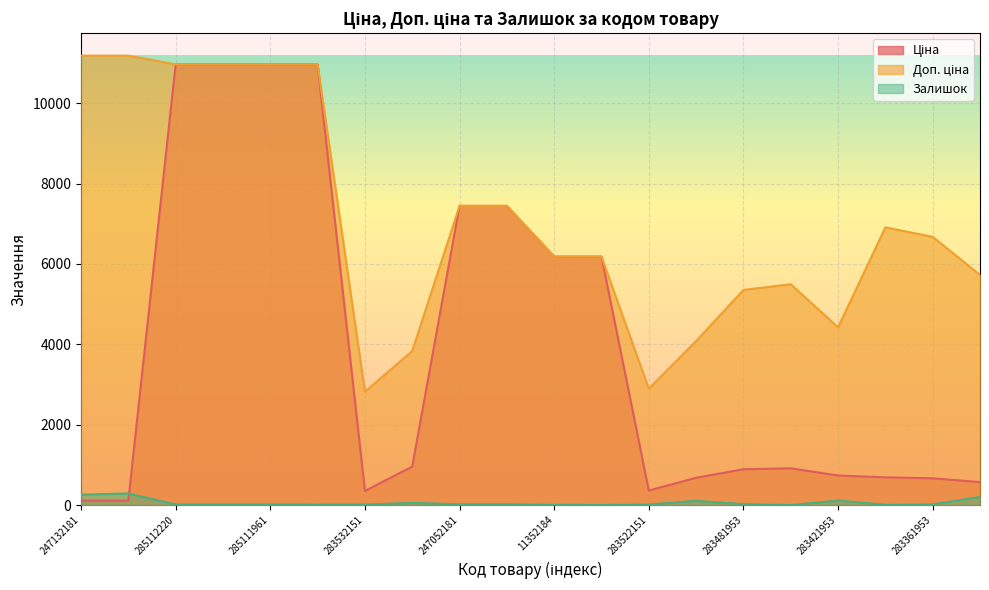

The value of Доп. ціна at 283331953 is 5727.0. True or false?

True